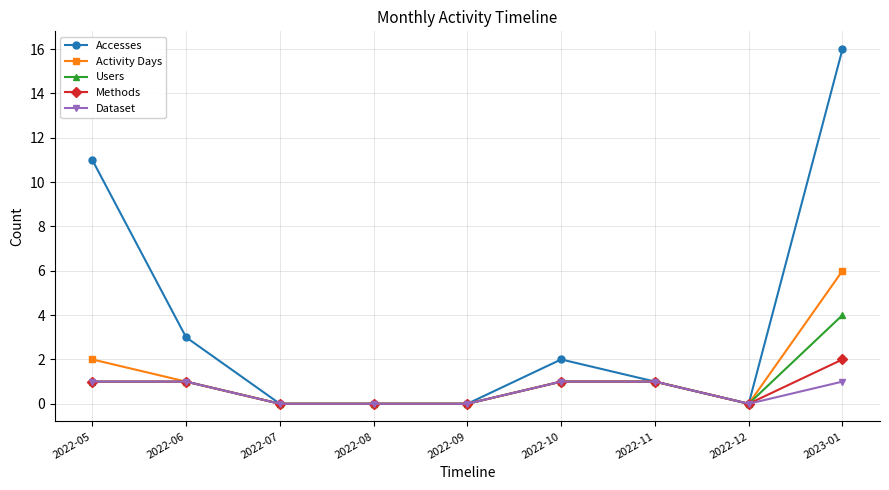

Reading left to right, extract all data points from this chart.

Accesses: 11	3	0	0	0	2	1	0	16
Activity Days: 2	1	0	0	0	1	1	0	6
Users: 1	1	0	0	0	1	1	0	4
Methods: 1	1	0	0	0	1	1	0	2
Dataset: 1	1	0	0	0	1	1	0	1